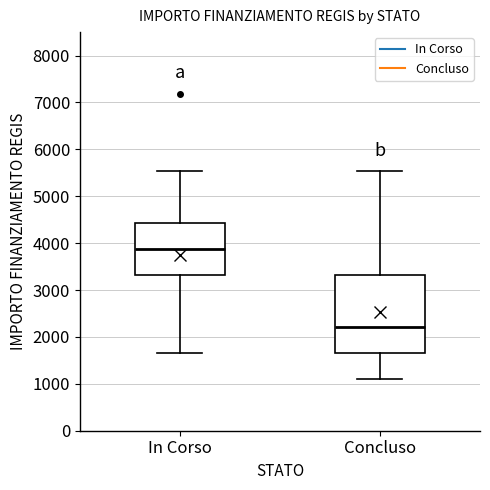

Reading left to right, transcribe this box plot: for each box, give where its median line is, the range the box spans, and where its two whiskers end, as read against the y-axis. The values are not printed on the chart, so give them approximately, as read against the axis.

In Corso: median 3900, box 3300 to 4400, whiskers 1700 to 5500
Concluso: median 2200, box 1700 to 3300, whiskers 1100 to 5500